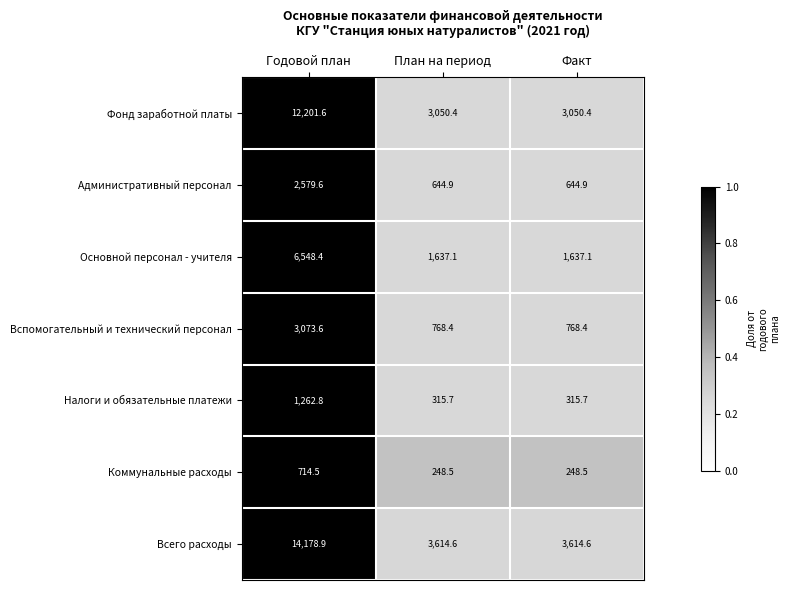

The Фонд заработной платы series shows 3050.4 at План на период. True or false?

True